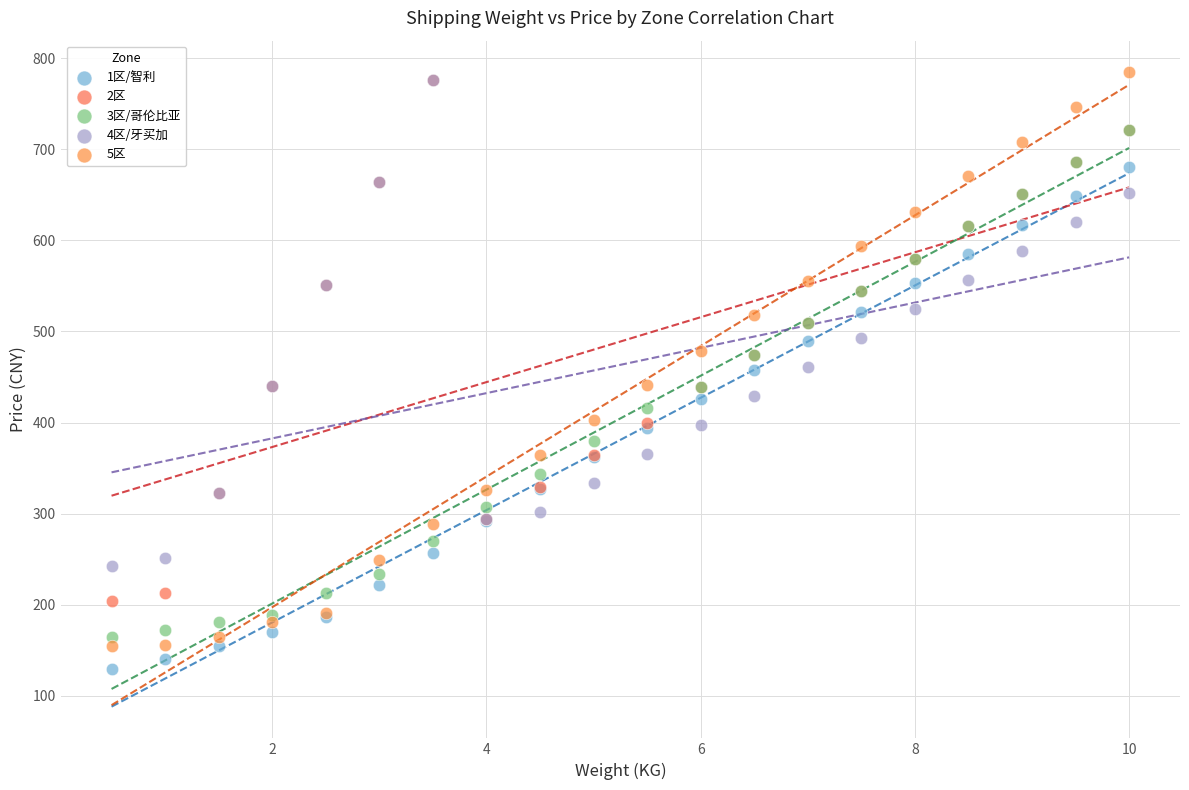

Which series reaches the minimum Y coordinate?

1区/智利